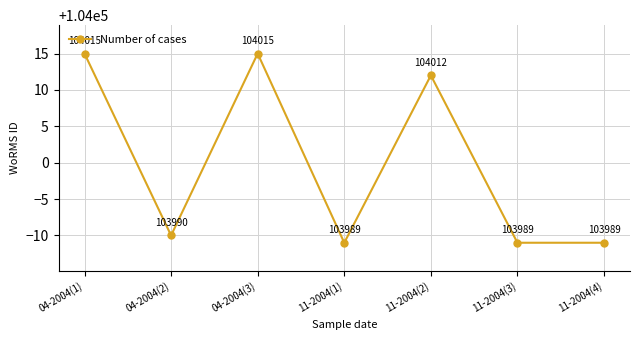

What is the difference between the maximum and minimum values?

26